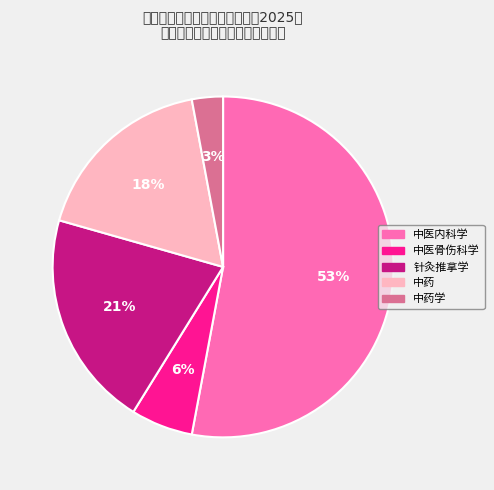

To the nearest percent, what is the average slice percentage?

20%